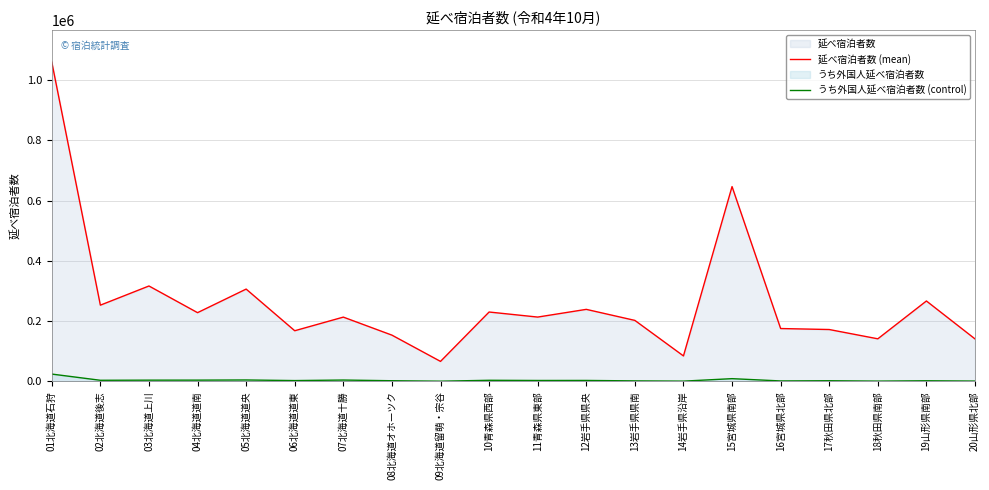

What is the smallest value displayed?

280